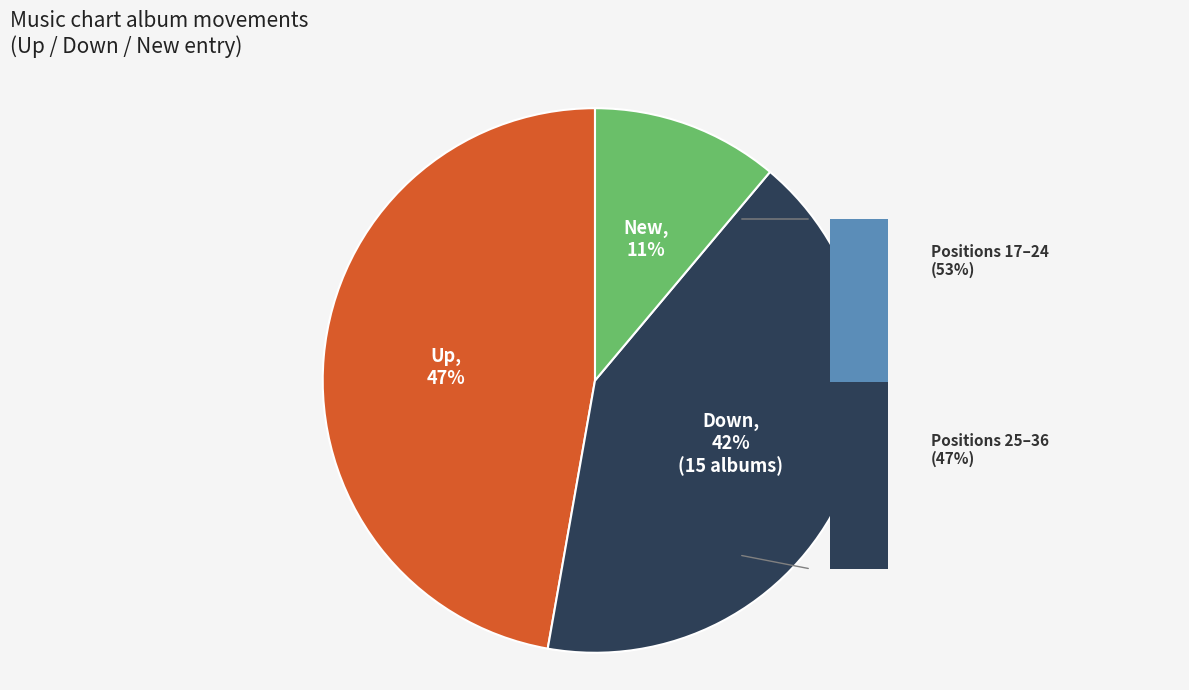

To the nearest percent, what is the difference between the up and - slice percentages?

36%